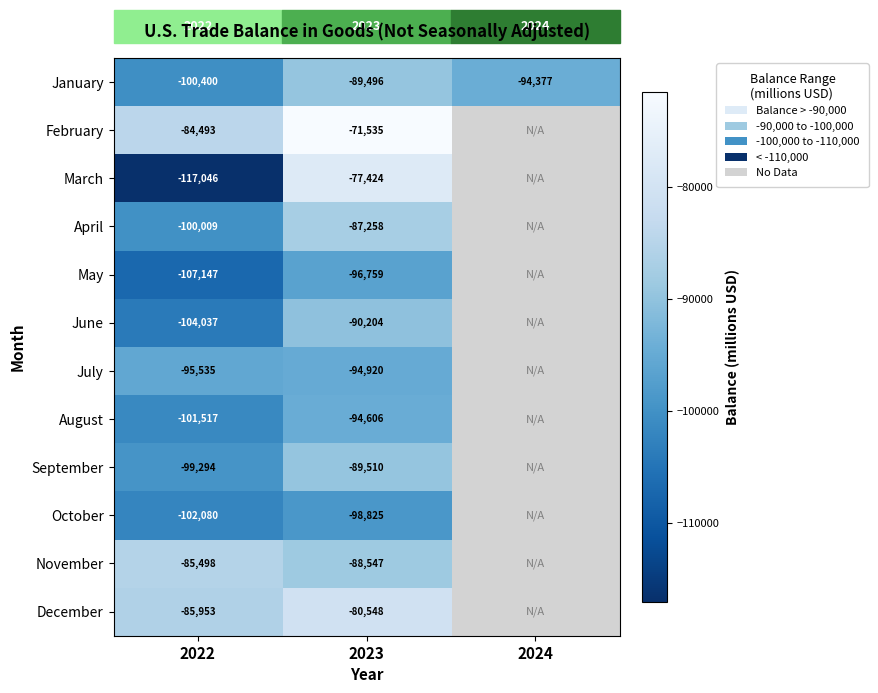

The November series shows -25191.7 at 2022. True or false?

False